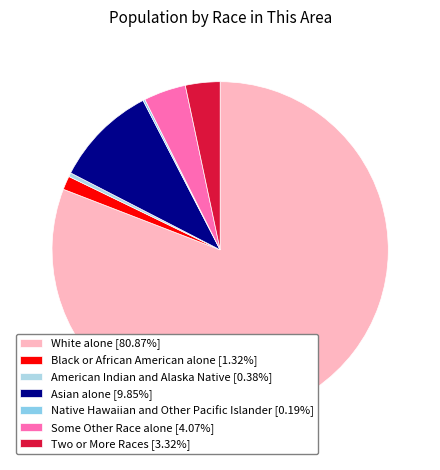

To the nearest percent, what portion does Some Other Race alone represent?

4%